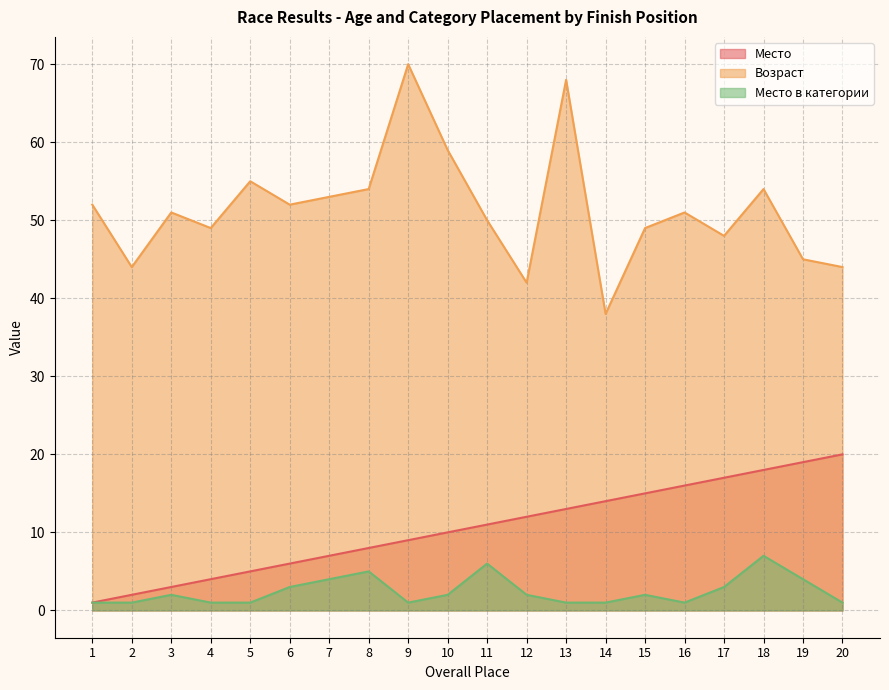

List the labels in order of Место в категории value, smallest first.

1, 2, 4, 5, 9, 13, 14, 16, 20, 3, 10, 12, 15, 6, 17, 7, 19, 8, 11, 18